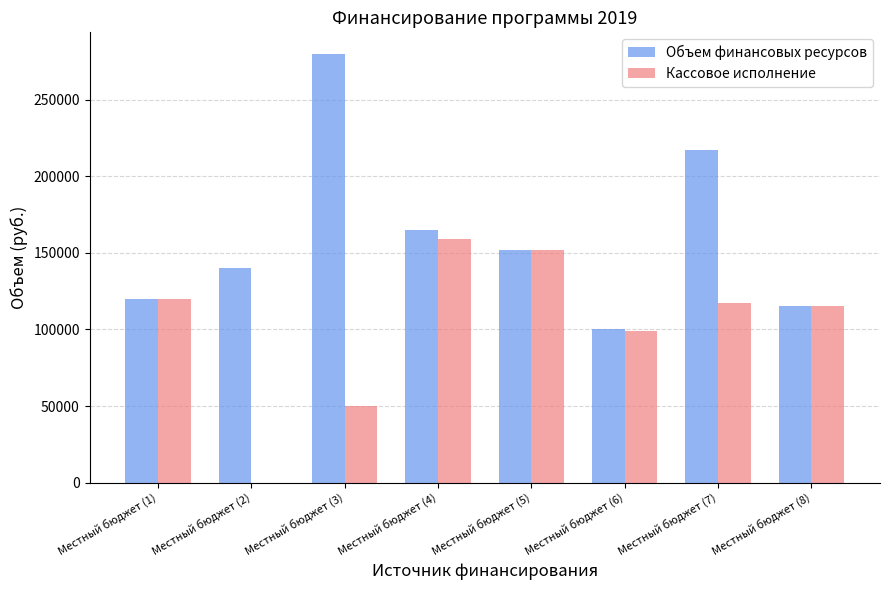

Does the chart contain stacked bars?

No